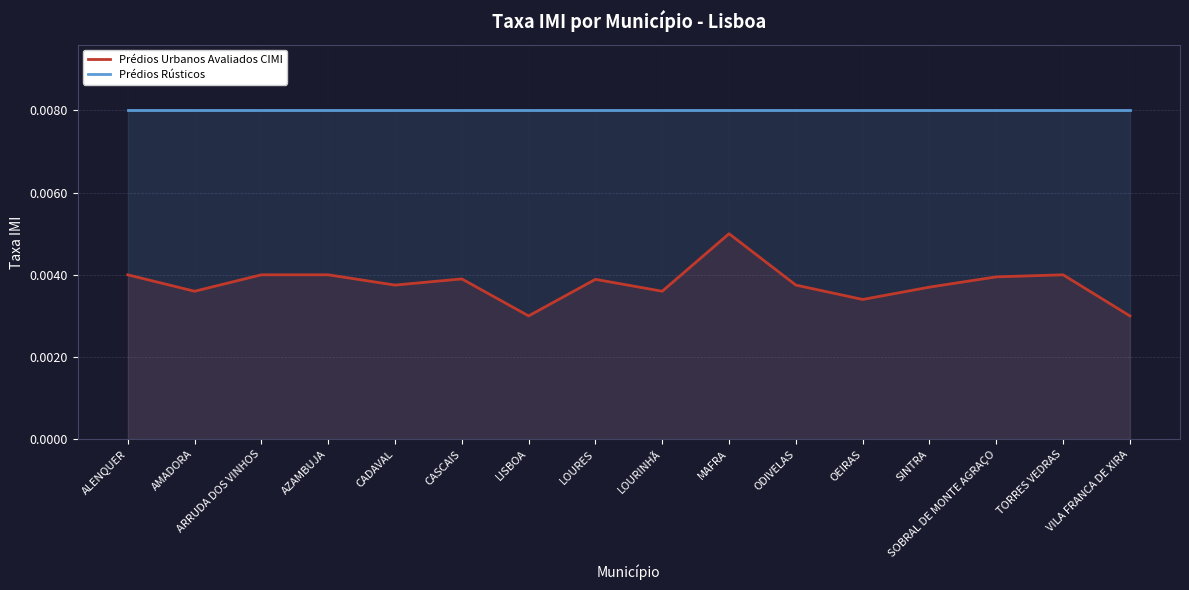

How many lines are shown in the chart?

2